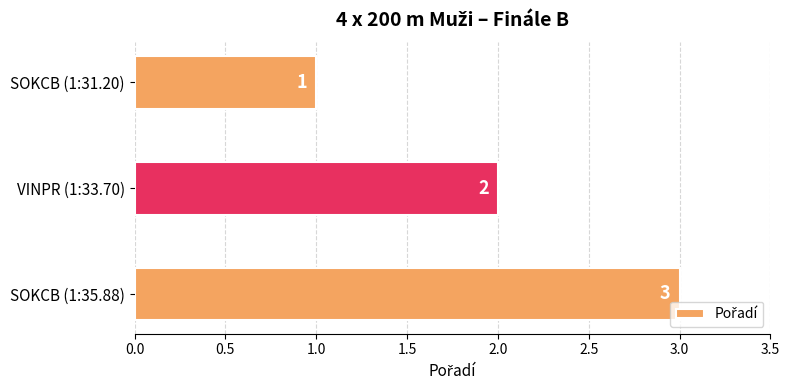

How many values are between 1 and 3?

3